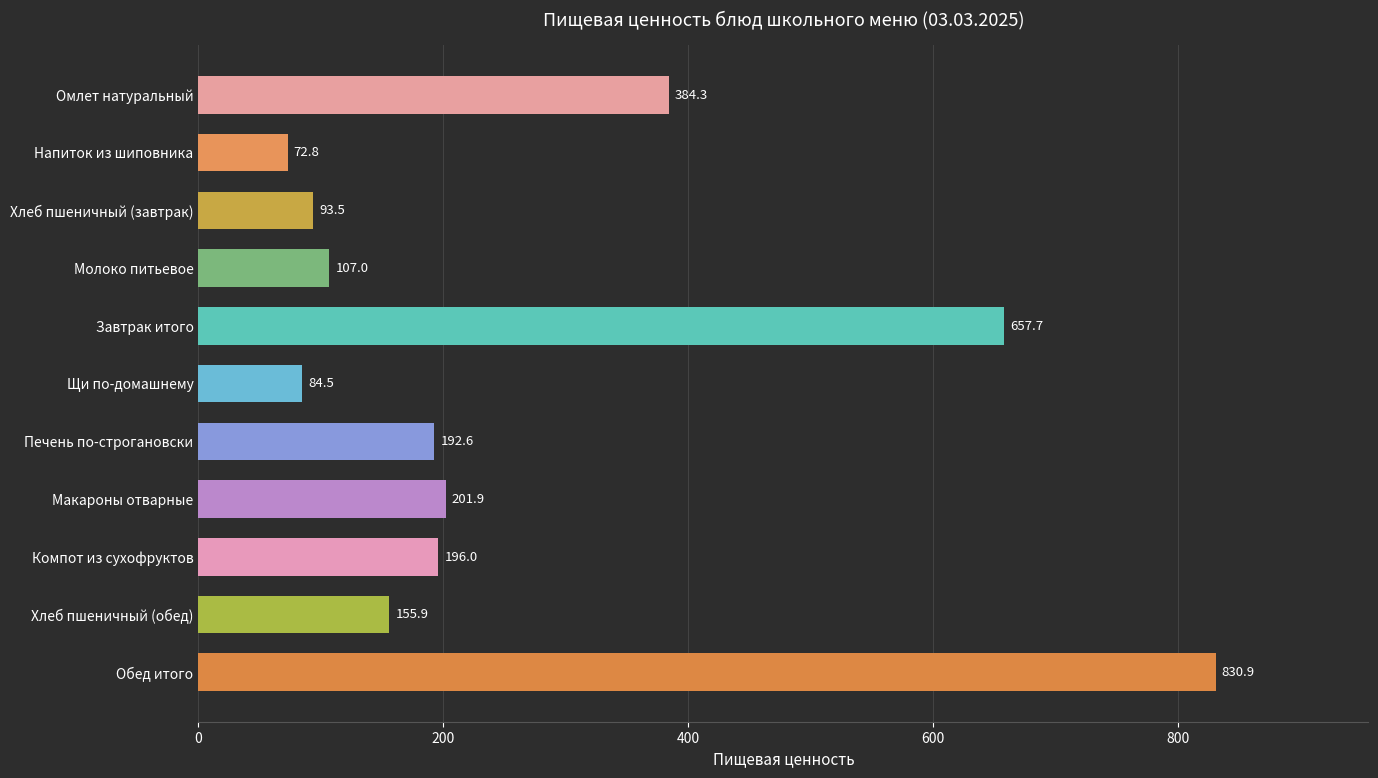

How many values exceed 192?

6